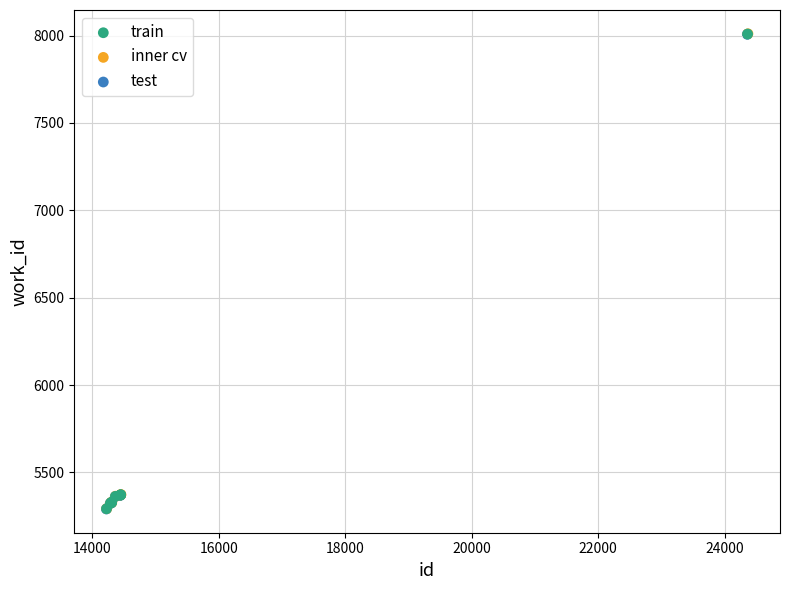

Which series has the widest spread of Y values?

inner cv